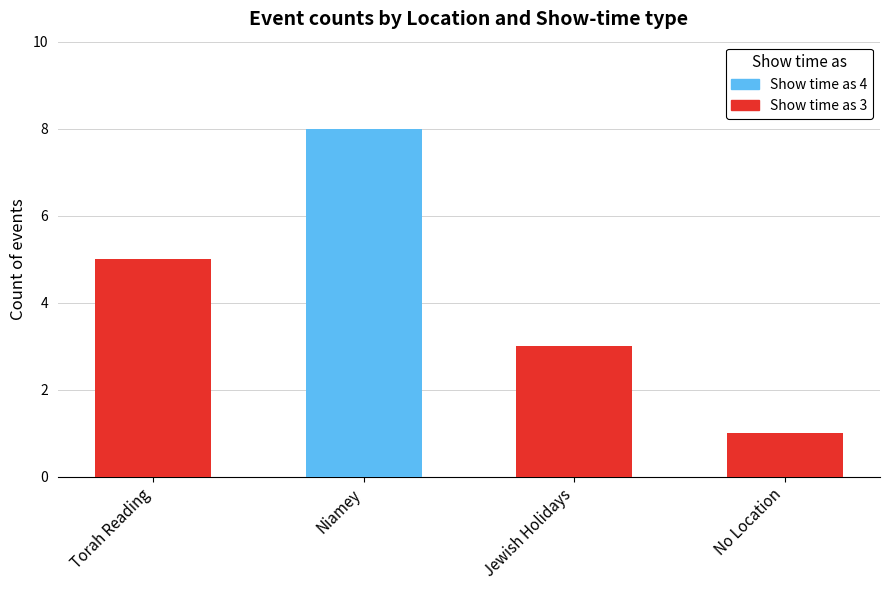

At which category is the sum across all series the highest?

Niamey